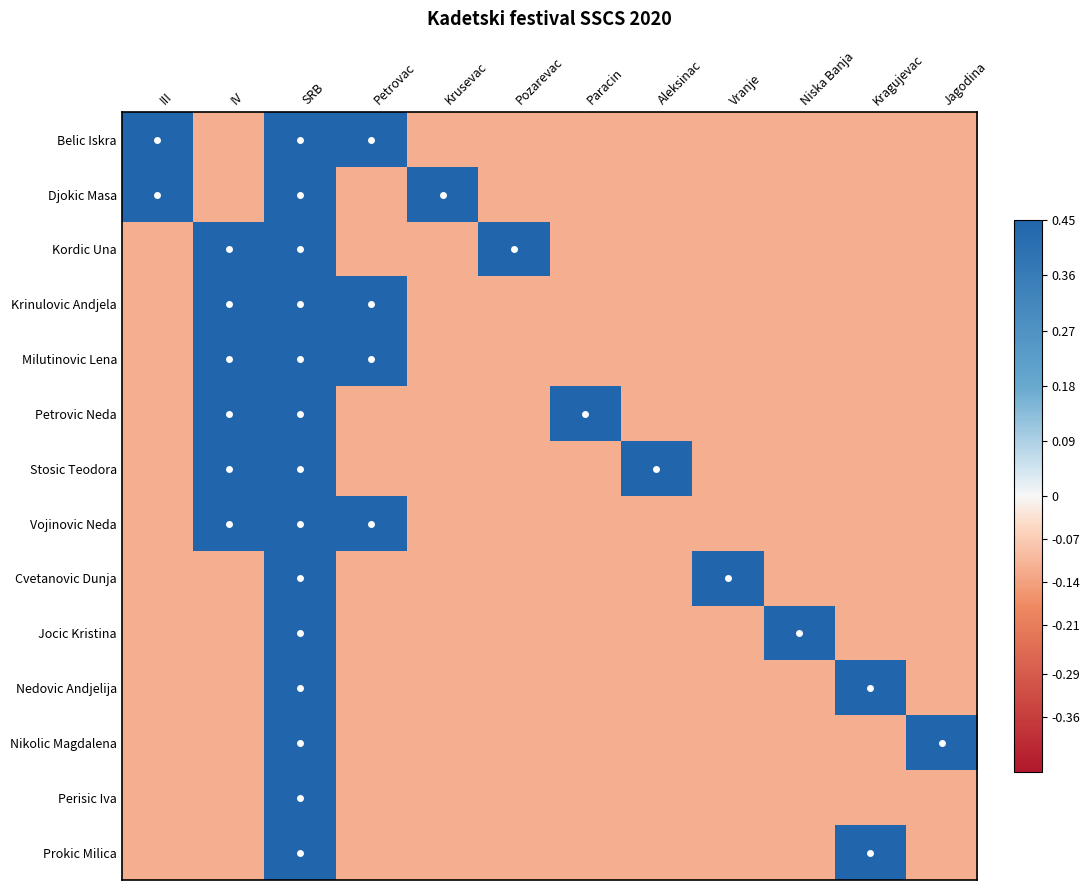

What is the smallest value displayed?

-0.1